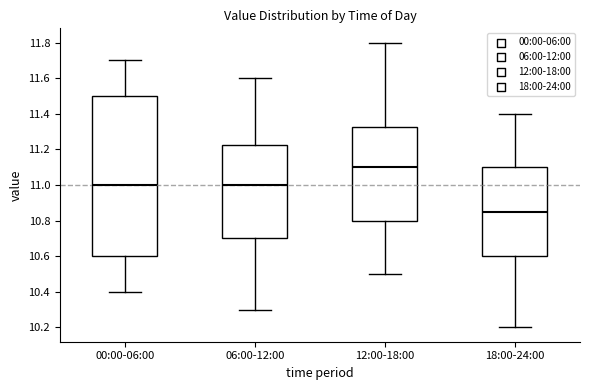

Which box has the highest median line?

12:00-18:00